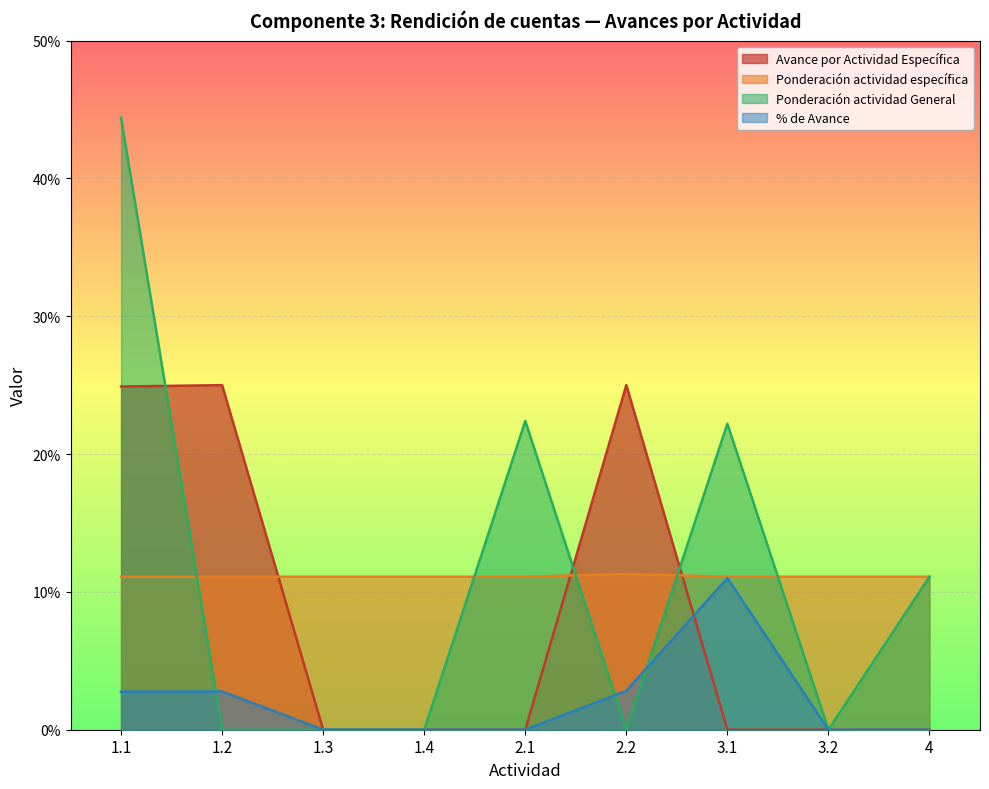

How many values in the Ponderación actividad General series exceed 0?

4